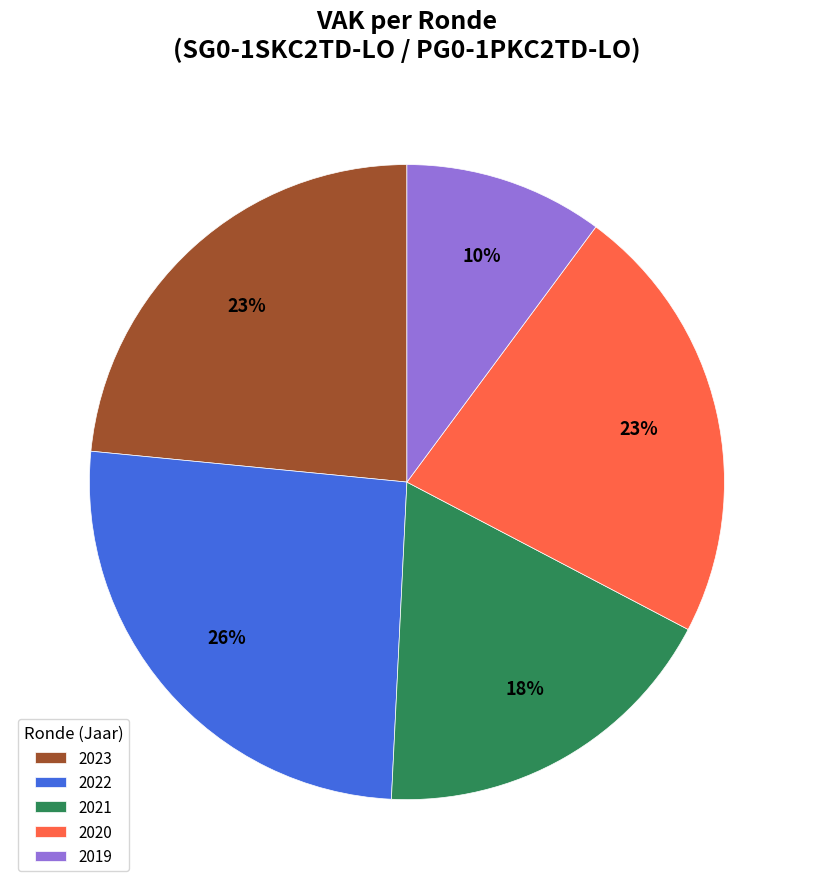

Is the sum of 2022 and 2023 greater than half?

No